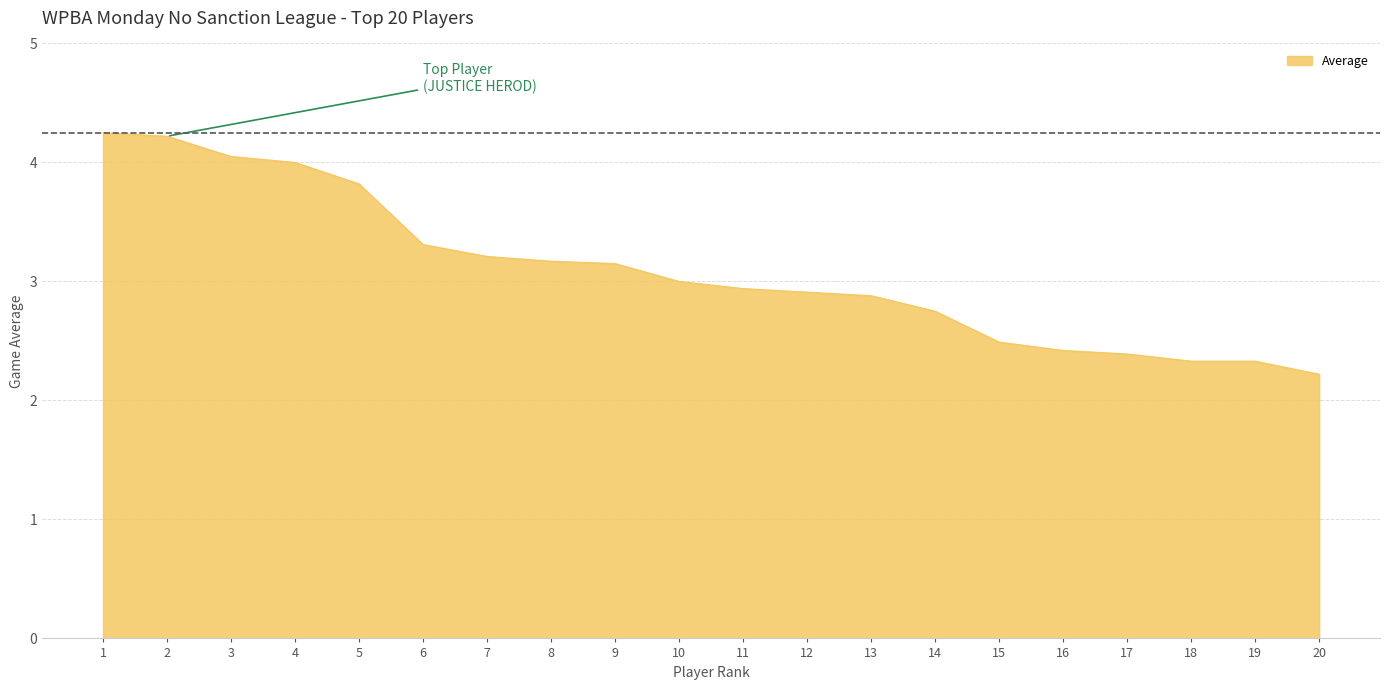

True or false: the data shows 3.9 at 19.

False